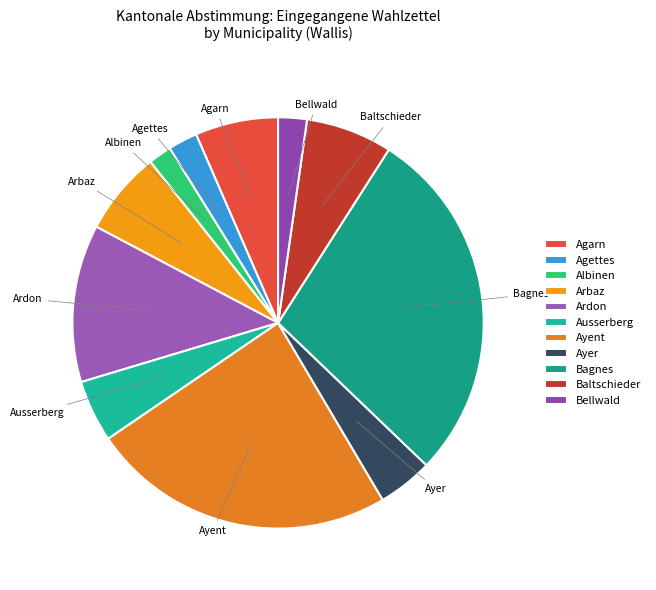

Is Albinen the majority of the pie?

No